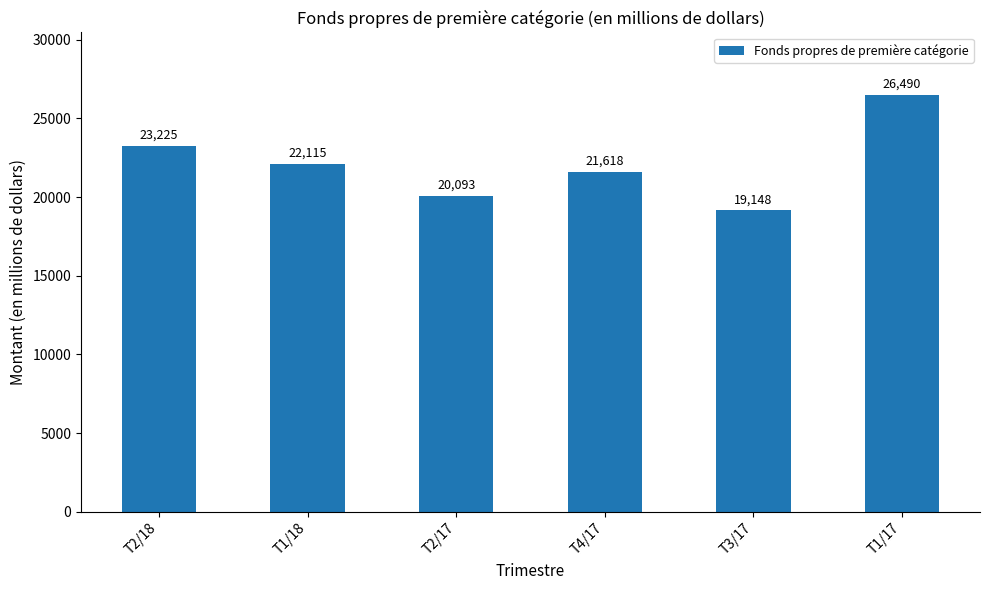

What is the label of the 3rd bar from the left?

T2/17